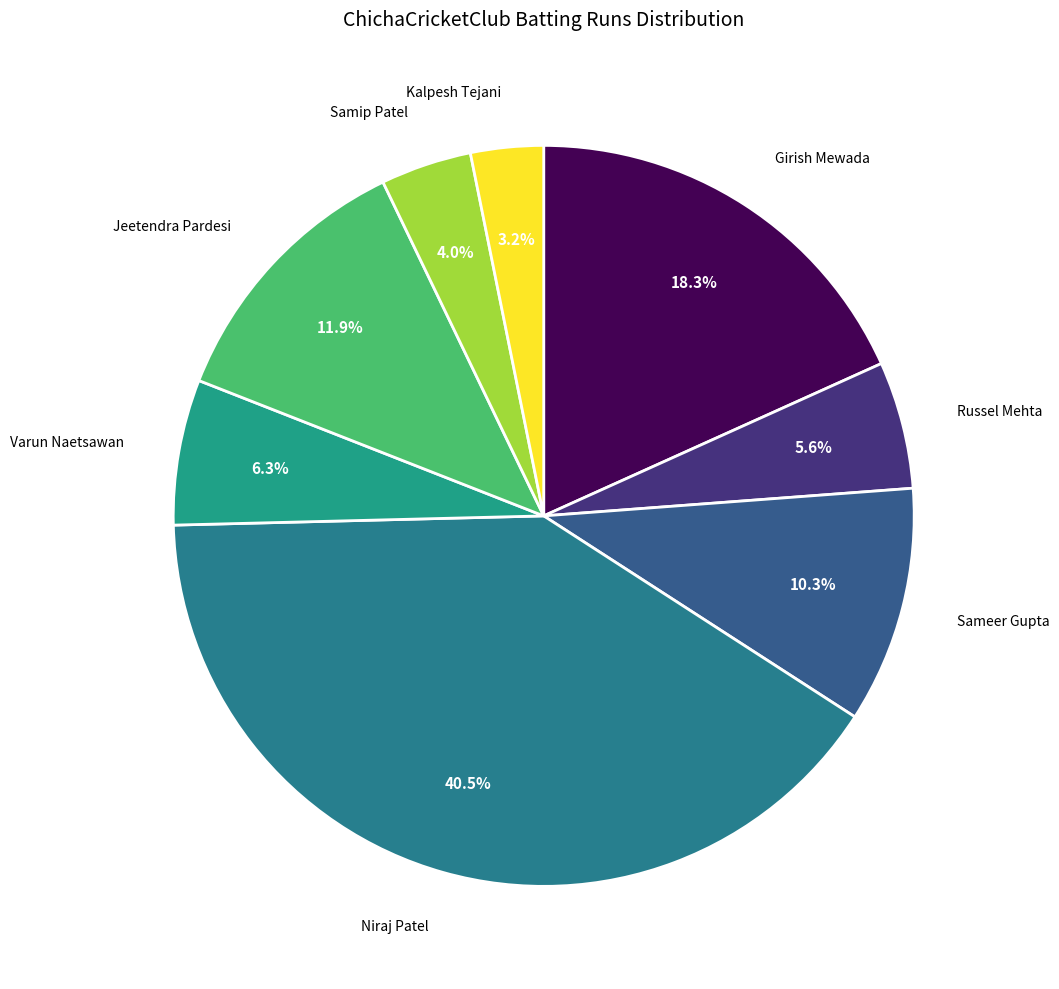

Between Girish Mewada and Kalpesh Tejani, which is larger?

Girish Mewada